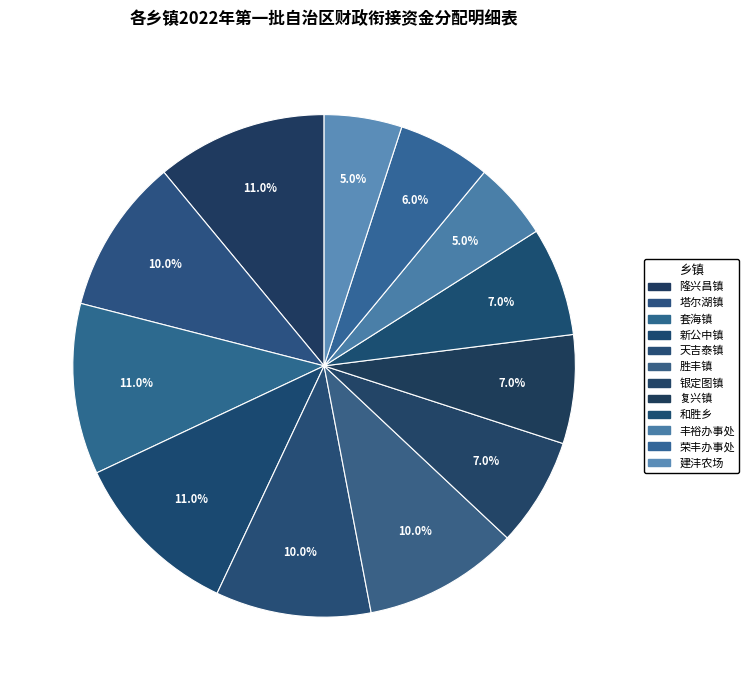

Approximately how many times larger is the value at 丰裕办事处 compared to 天吉泰镇?

0.5